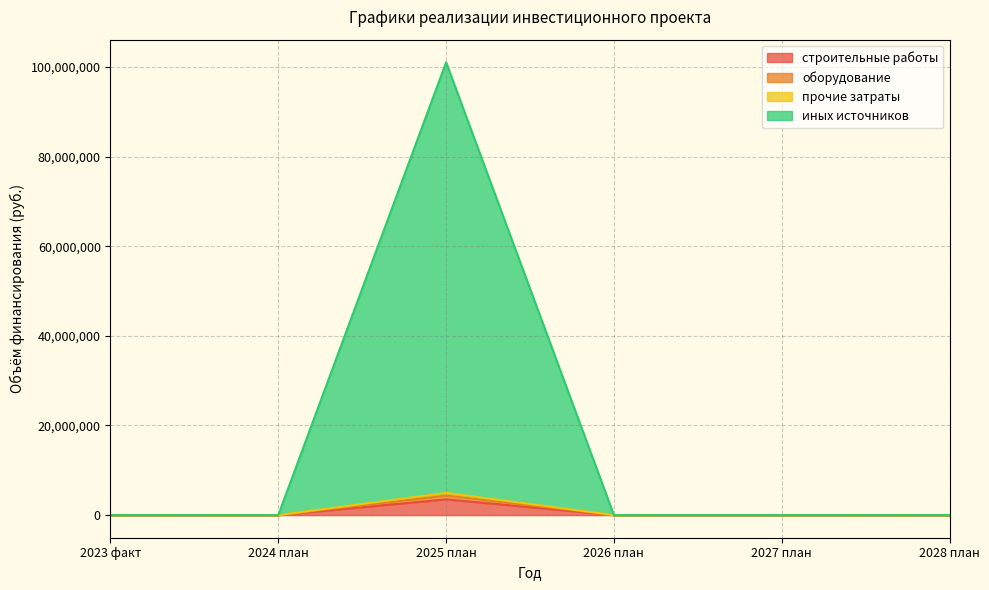

Is the value of оборудование at 2028 план greater than the value of иных источников at 2026 план?

No